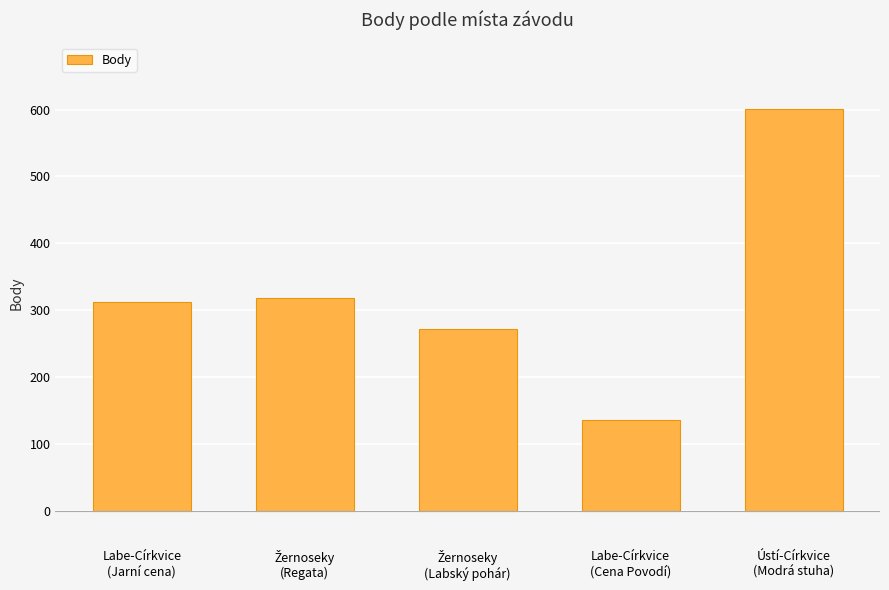

Which label corresponds to the largest value in the chart?

Ústí-Církvice
(Modrá stuha)